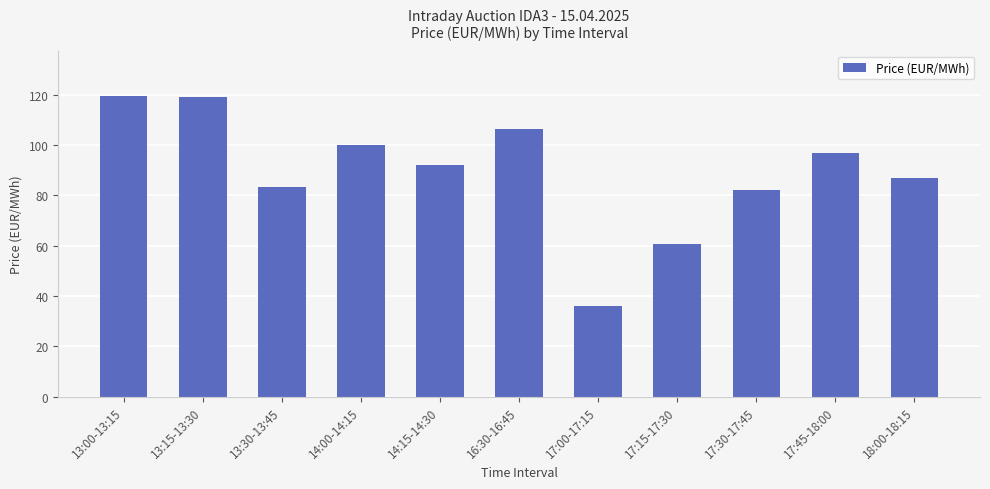

How many values are below 92?

5